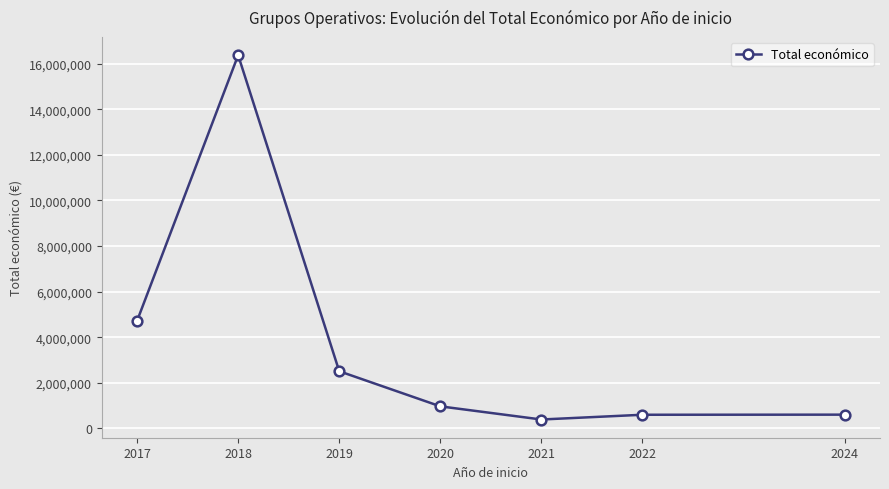

How many lines are shown in the chart?

1